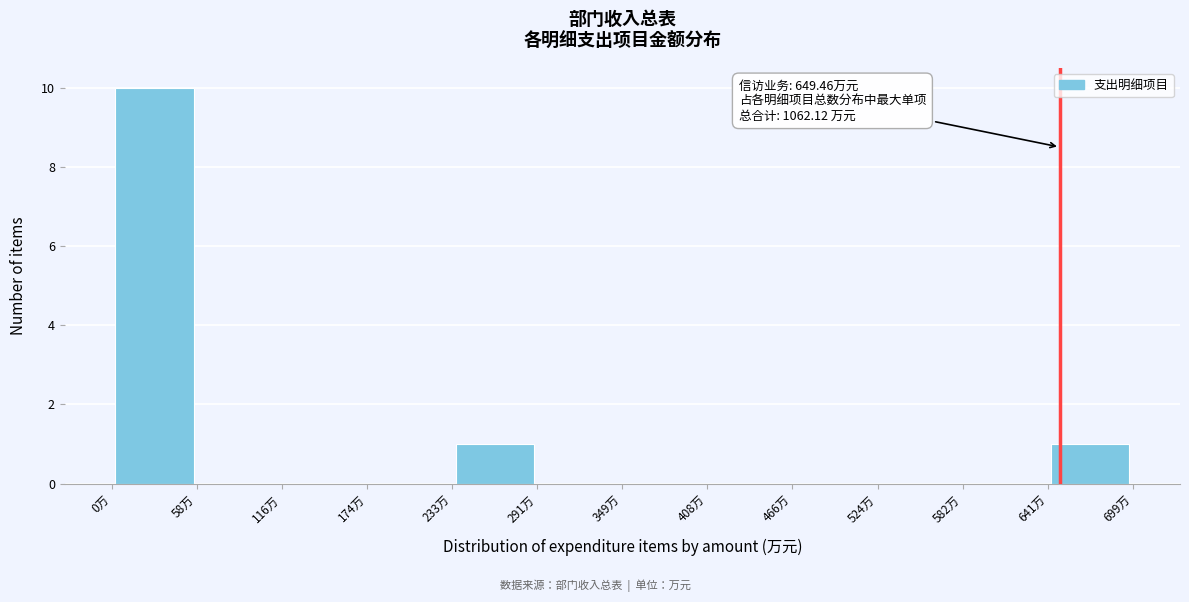

Over which range of the x-axis is the bar tallest?

0 to 60